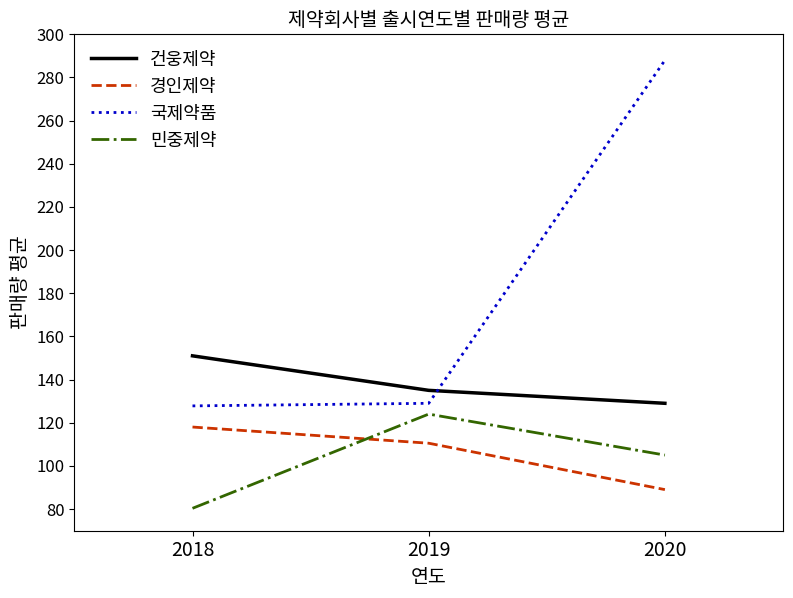

Is this an area chart (filled region under the line)?

No